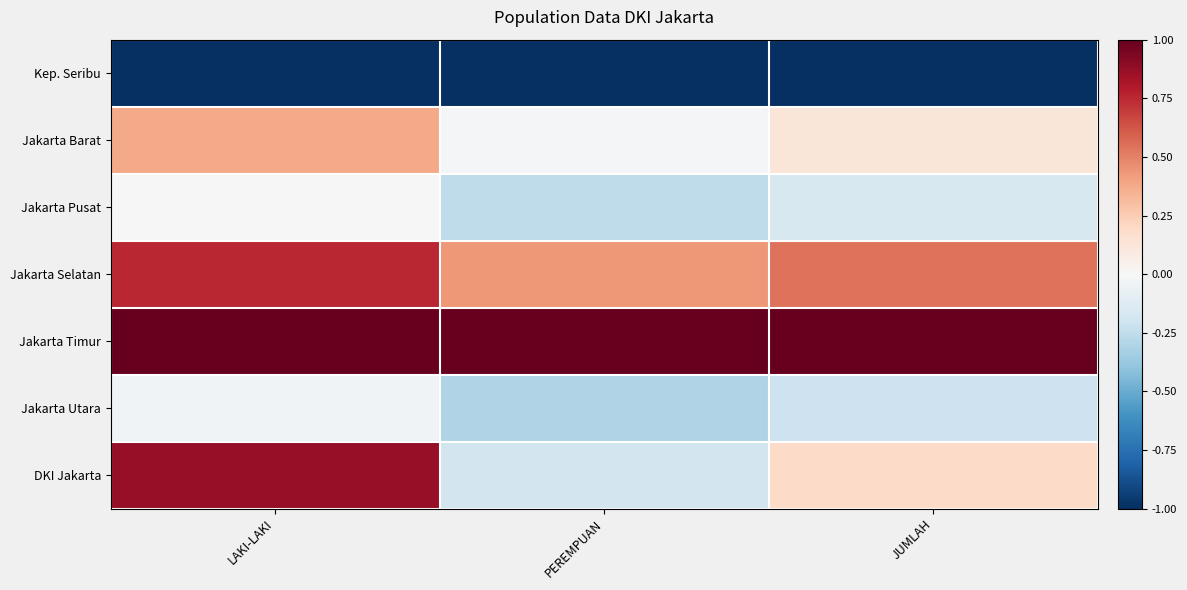

Which series has the largest total across all categories?

Jakarta Timur